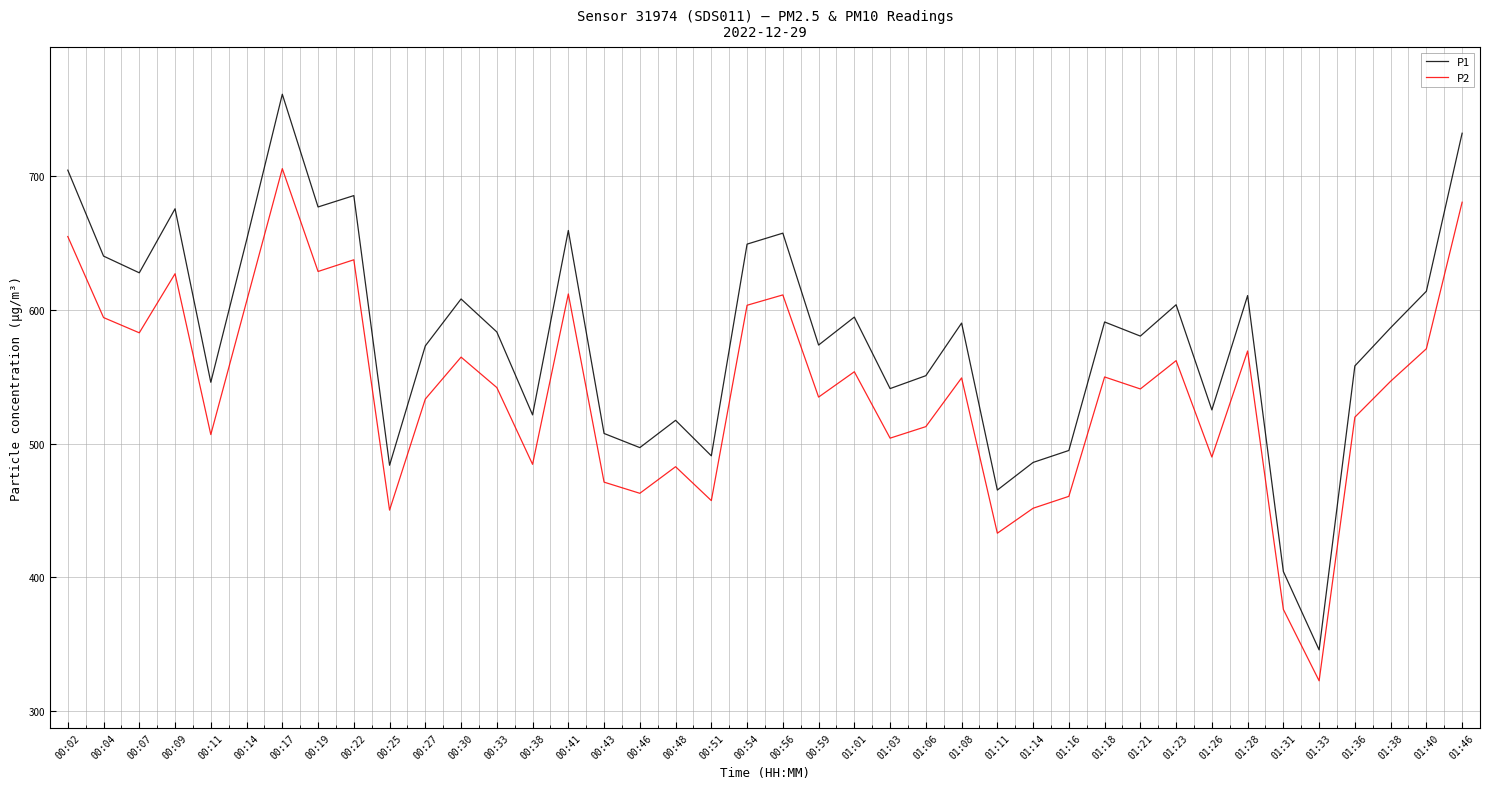

Does the chart display data point markers on the line(s)?

No